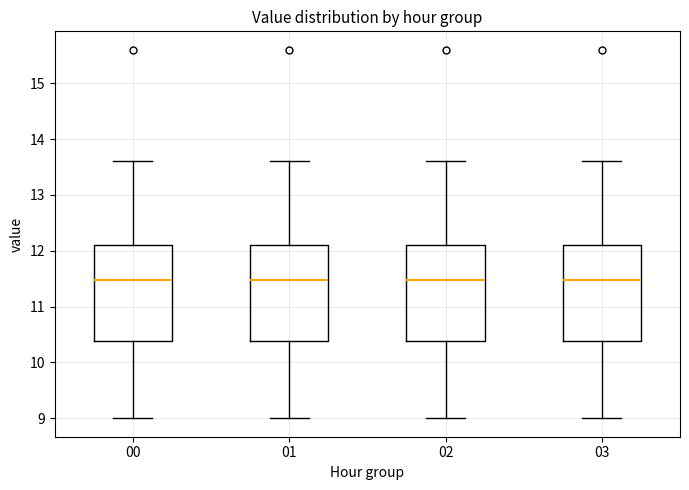

Reading left to right, read every box against the y-axis: the position of its median line, the range the box covers, and the ends of its whiskers. The values are not printed on the chart, so give them approximately, as read against the axis.

00: median 11.5, box 10.4 to 12.1, whiskers 9.0 to 13.6
01: median 11.5, box 10.4 to 12.1, whiskers 9.0 to 13.6
02: median 11.5, box 10.4 to 12.1, whiskers 9.0 to 13.6
03: median 11.5, box 10.4 to 12.1, whiskers 9.0 to 13.6